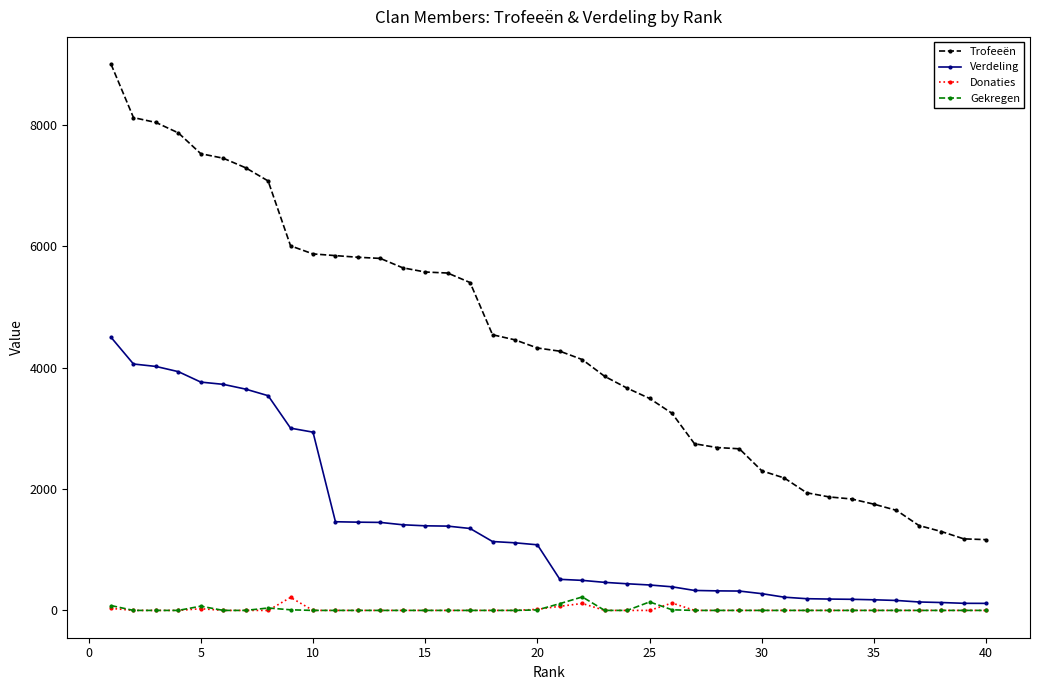

What is the maximum value shown in the chart?

9000